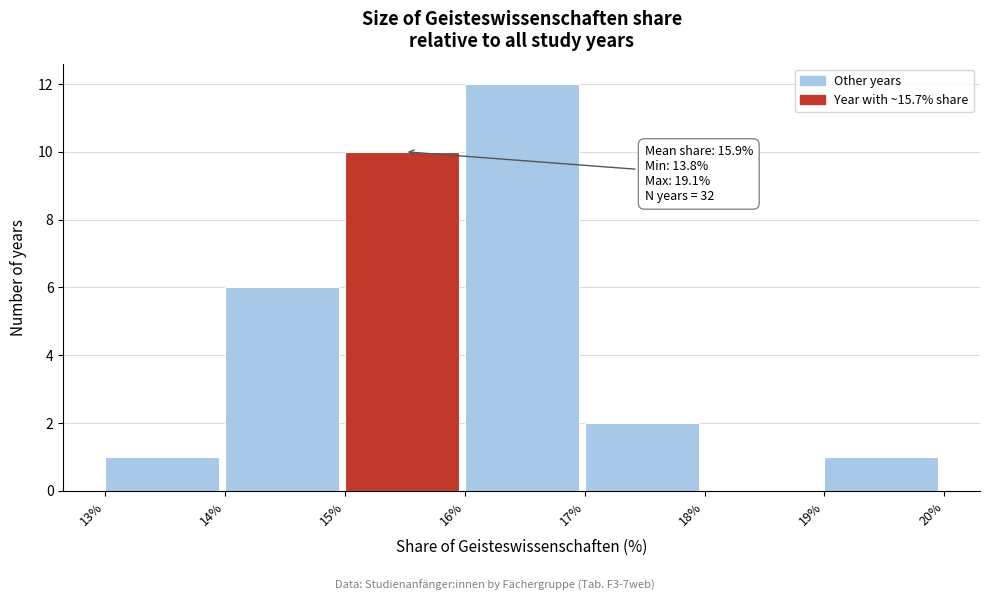

Over which range of the x-axis is the bar tallest?

16% to 17%